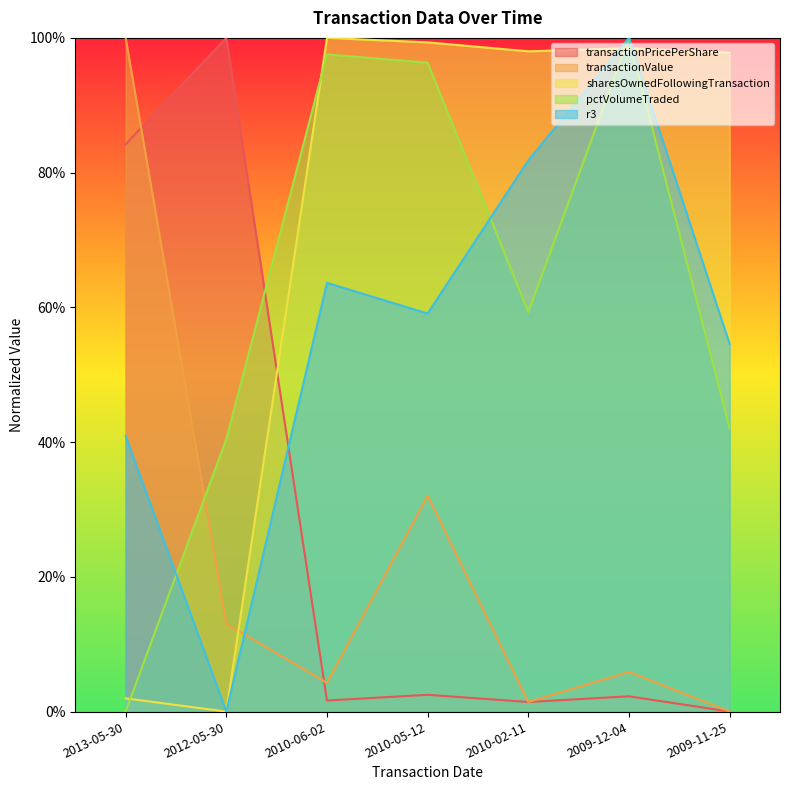

How many times do transactionValue and transactionPricePerShare cross each other?

2